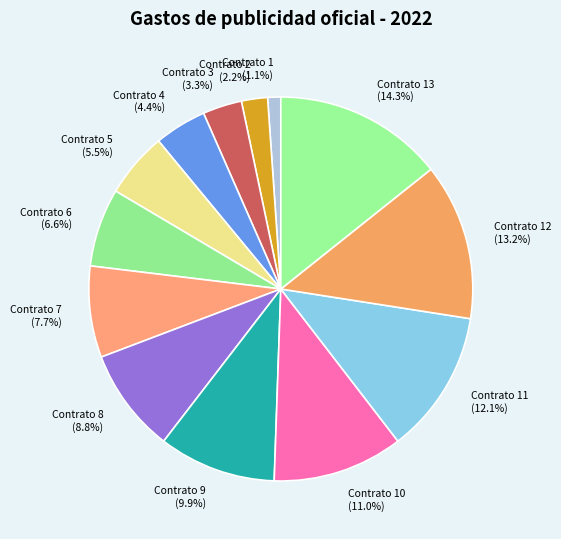

Approximately how many times larger is the value at Contrato 11 (12.1%) compared to Contrato 8 (8.8%)?

1.4